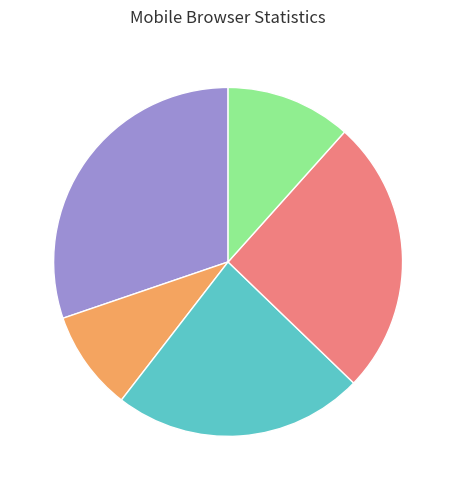

Does any single category account for the majority?

No